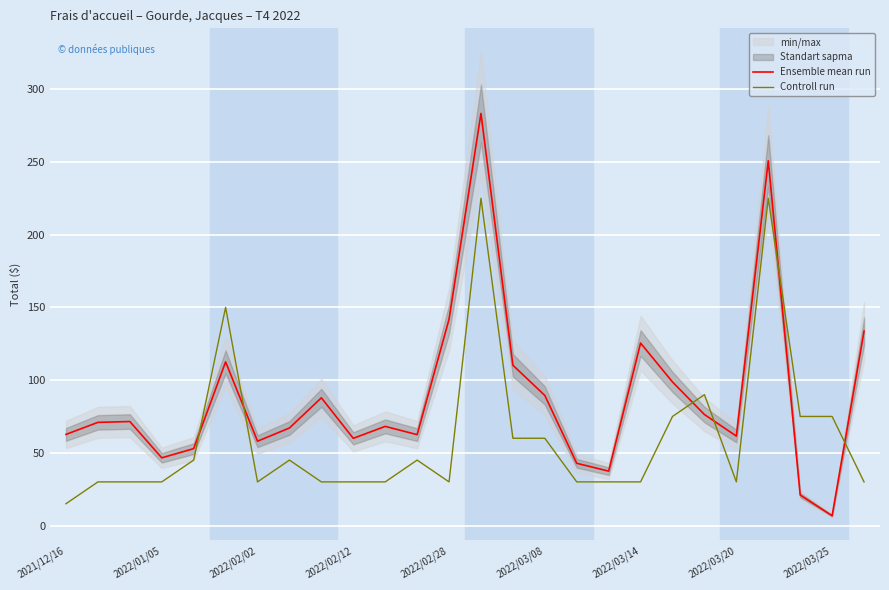

What is the value of the Ensemble mean run point at the 15th from the left?

110.2